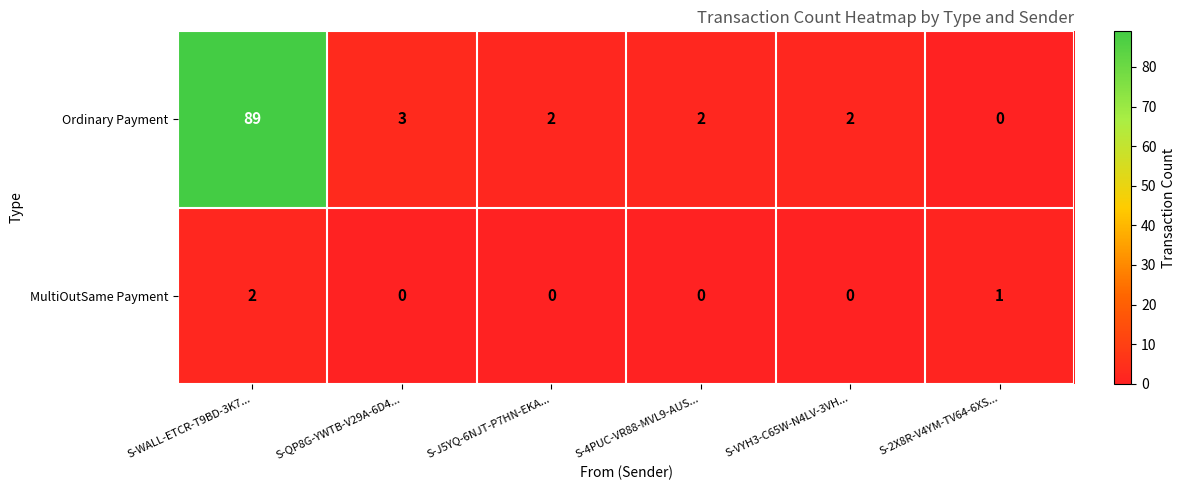

What is the sum of all Ordinary Payment values?

98